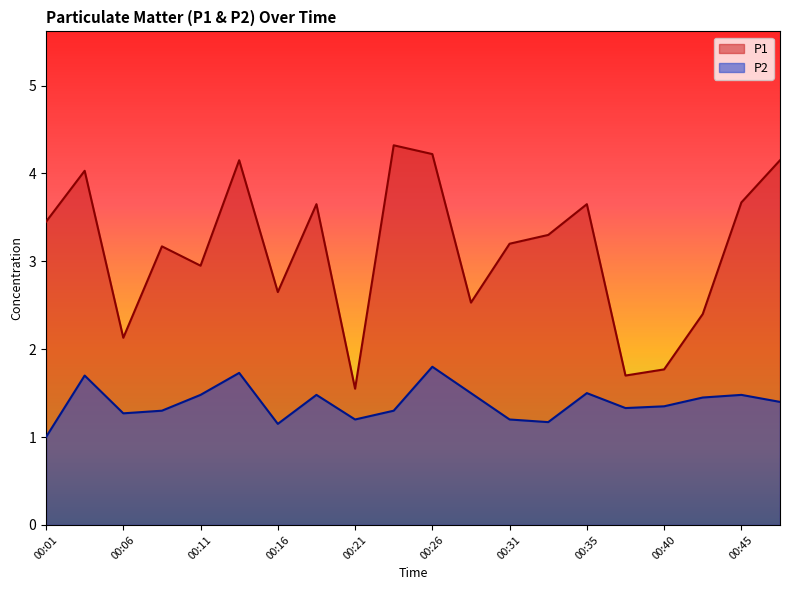

How many interior local valleys does the P1 series have?

6